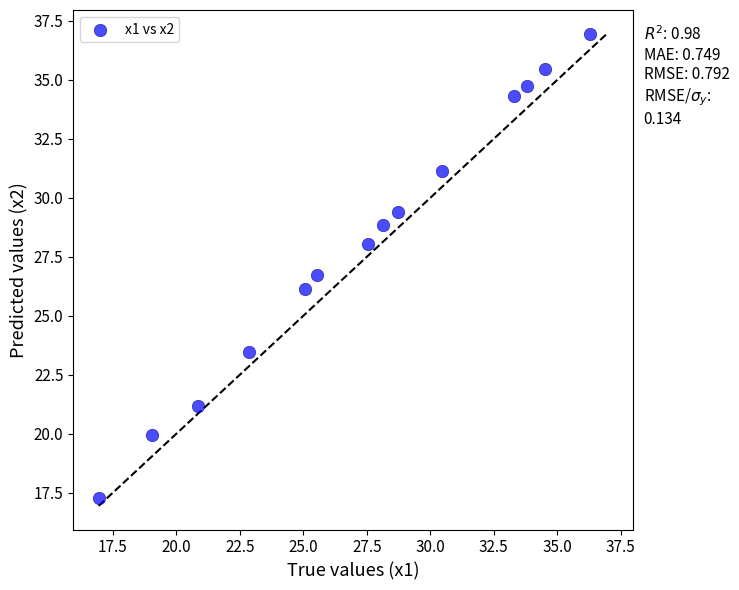

What Y value in the scatter plot is closest to 27?

26.7